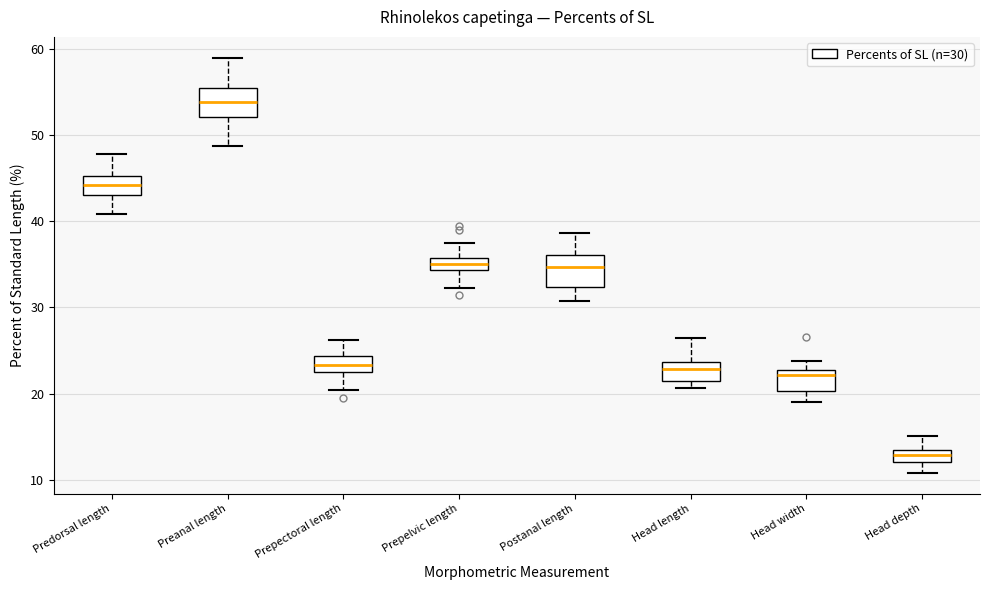

Which box has the lowest median line?

Head depth